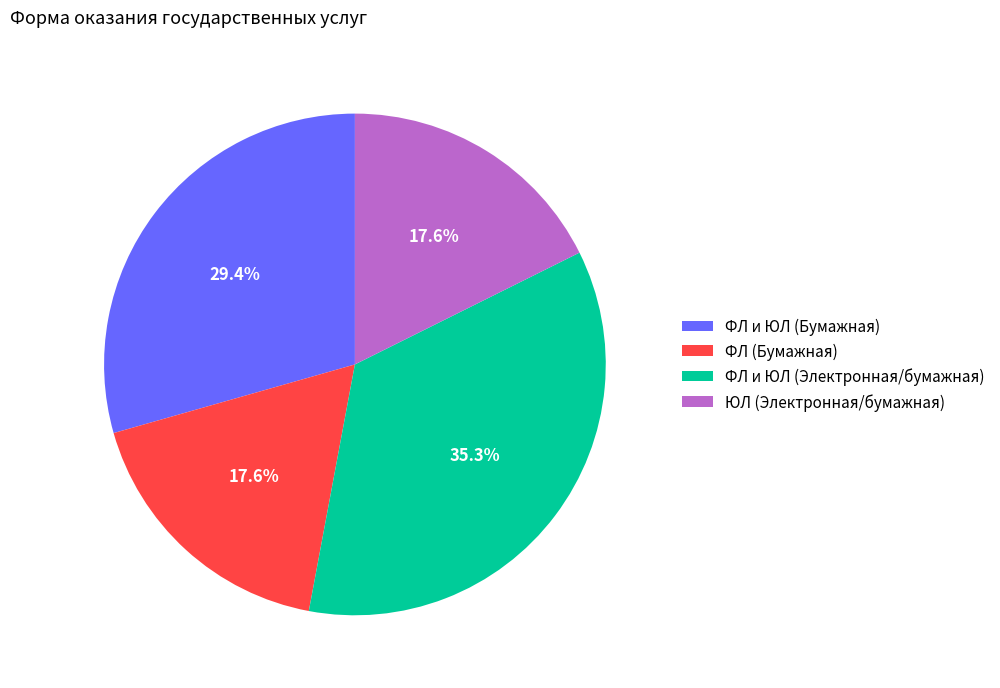

What percentage is the ФЛ и ЮЛ (Бумажная) slice, to the nearest percent?

29%